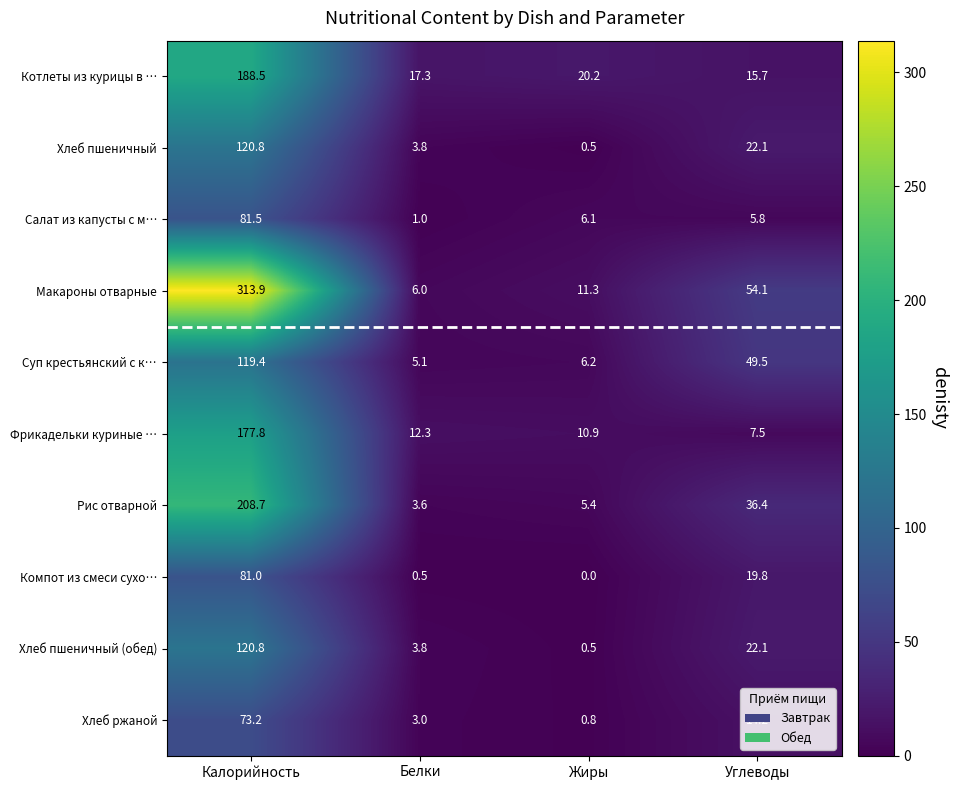

At how many categories does at least one series exceed 217?

1